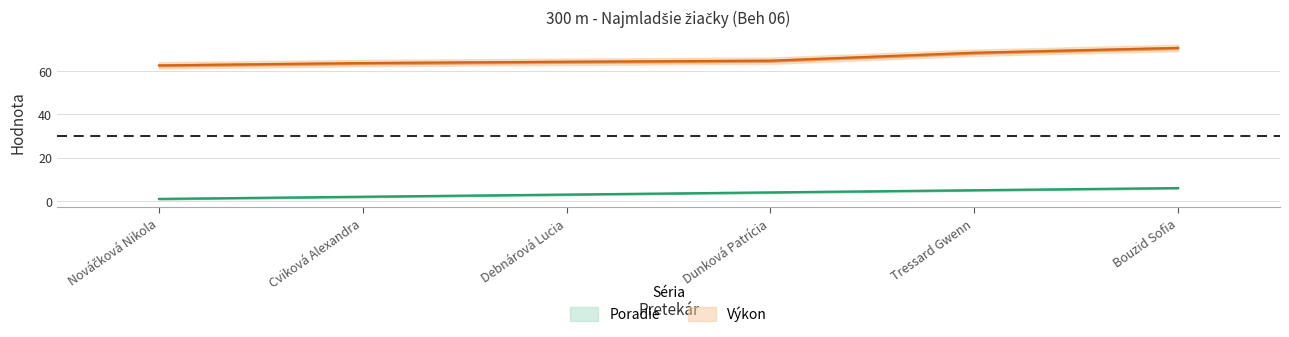

What is the label of the 1st point from the left?

Nováčková Nikola